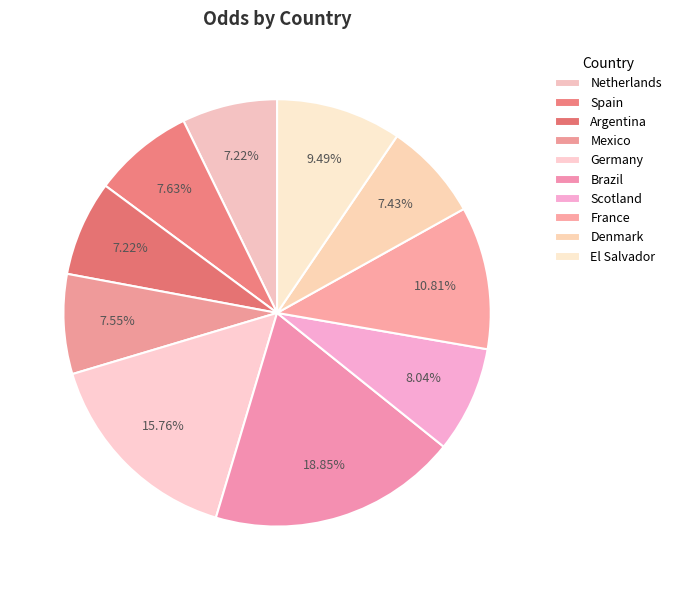

What is the largest slice in the pie chart?

Brazil